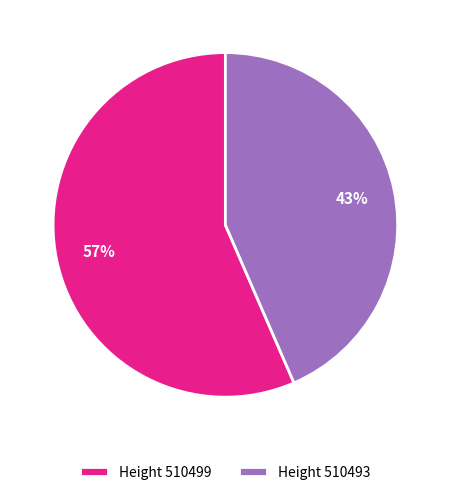

To the nearest percent, what percentage of the pie is Height 510499?

57%